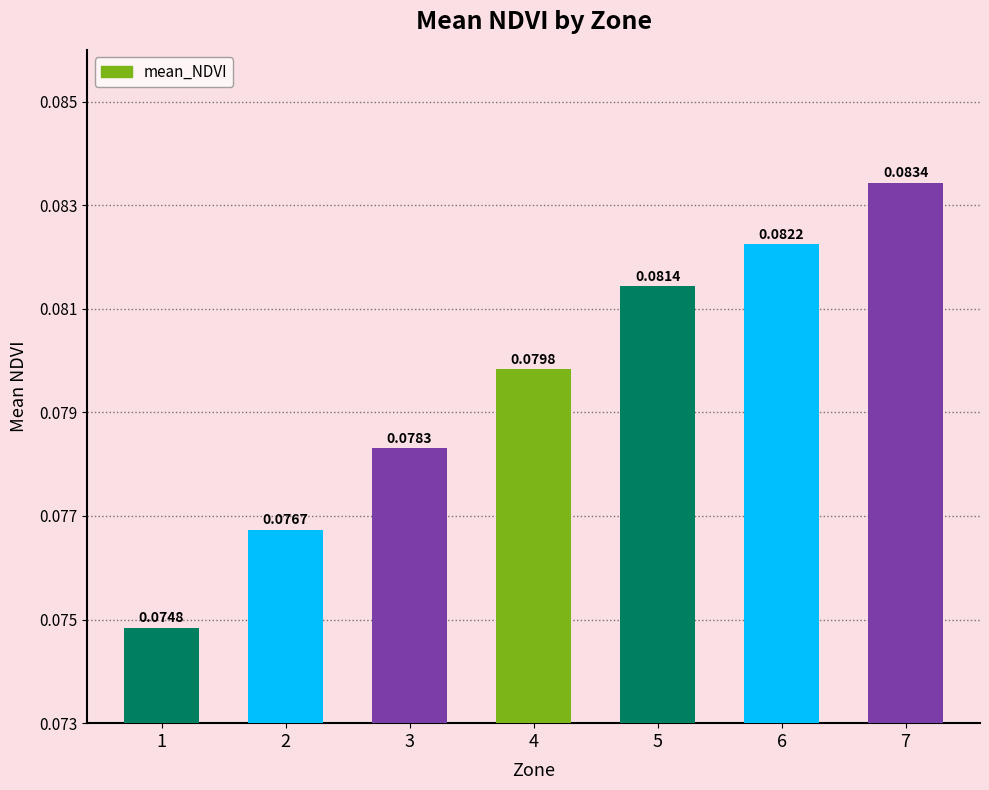

Which has a higher value, 2 or 6?

6